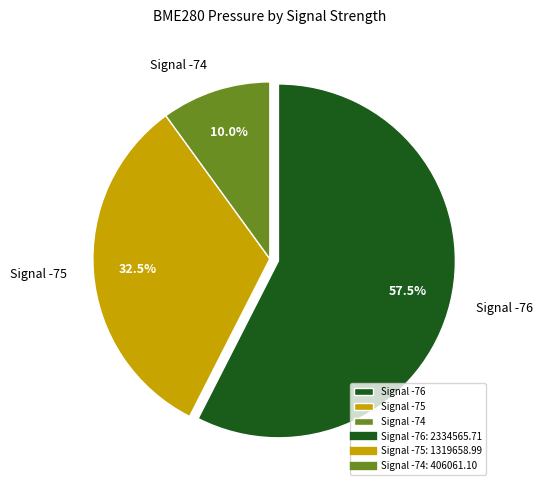

Count the number of slices in the pie.

3